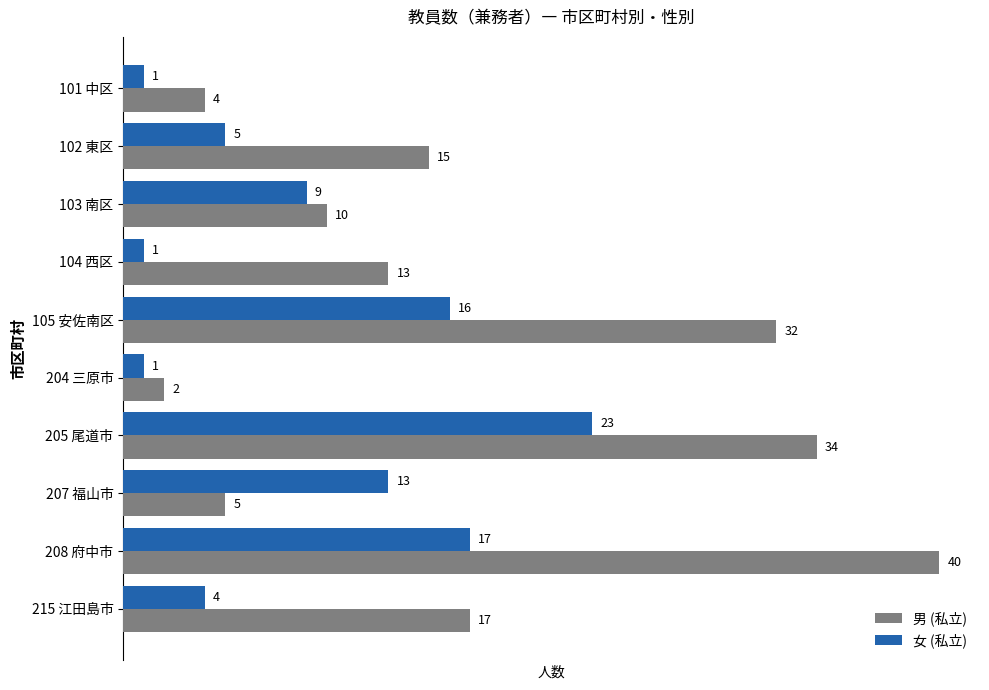

Which series has the widest spread of values?

男 (私立)